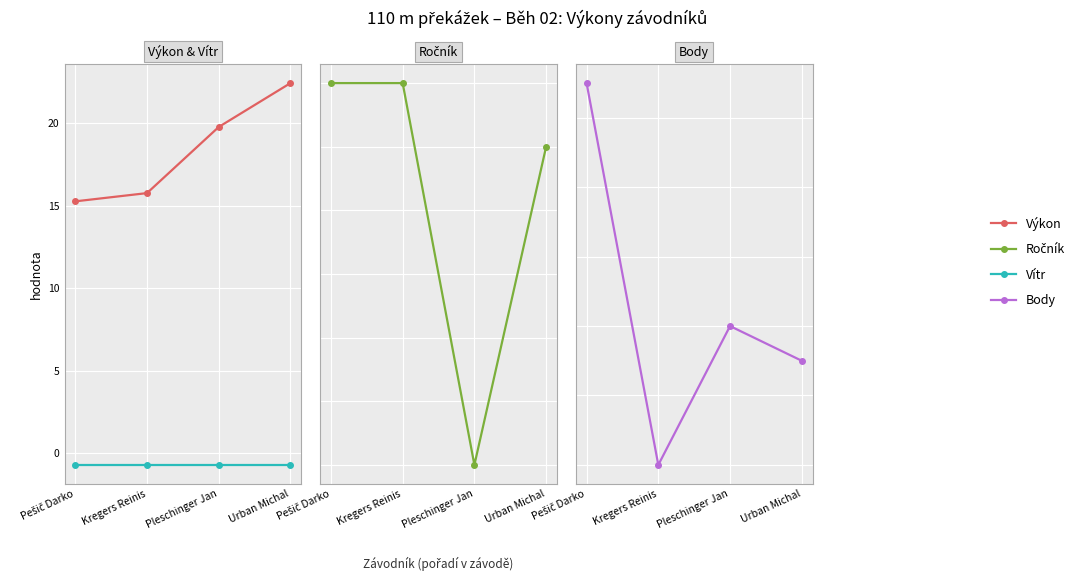

At which label does Výkon first exceed 19?

Pleschinger Jan